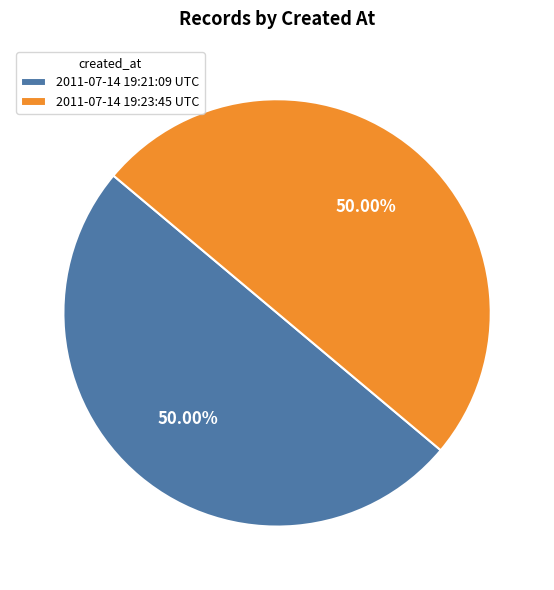

What percentage is the 2011-07-14 19:21:09 UTC slice, to the nearest percent?

50%